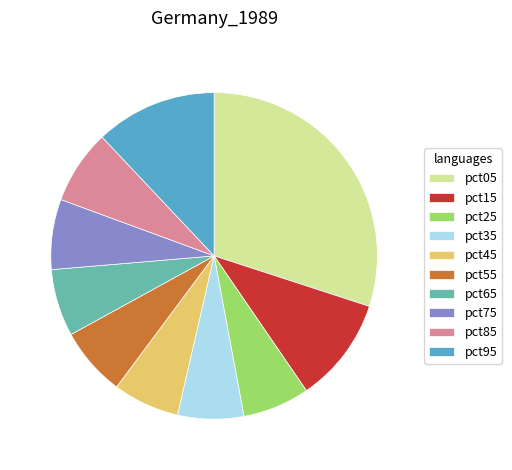

The pct05 slice represents 38% of the pie. True or false?

False